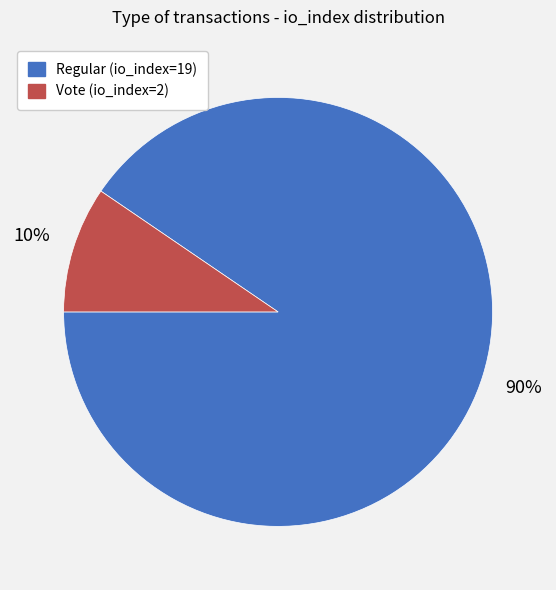

Between Vote (io_index=2) and Regular (io_index=19), which is larger?

Regular (io_index=19)